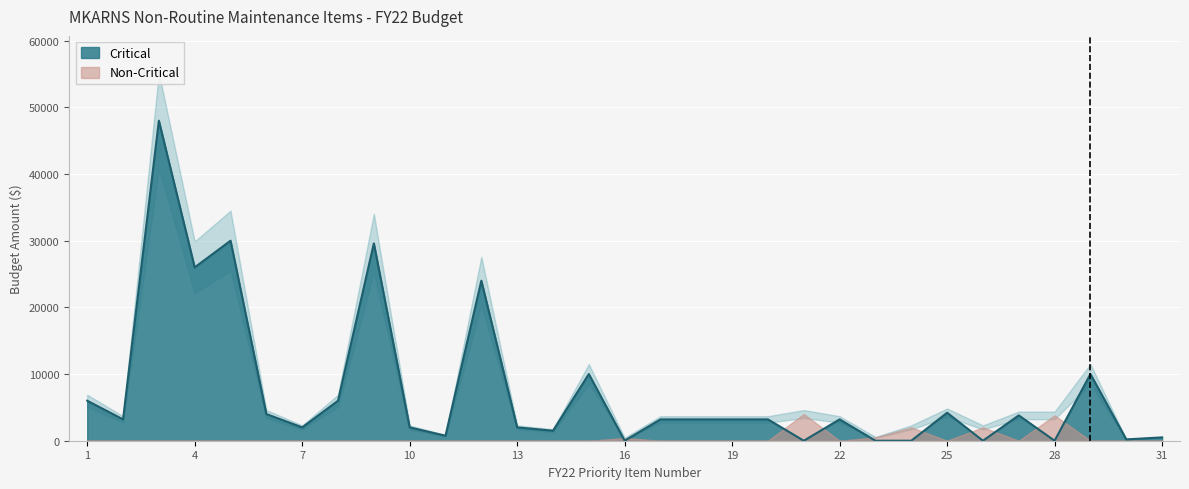

The value of SWL Critical at 26 is -20792. True or false?

False